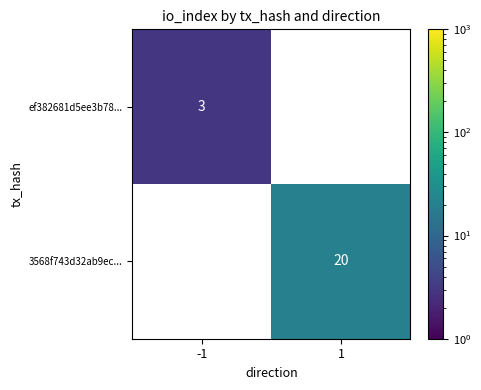

Which label corresponds to the largest value in the chart?

1